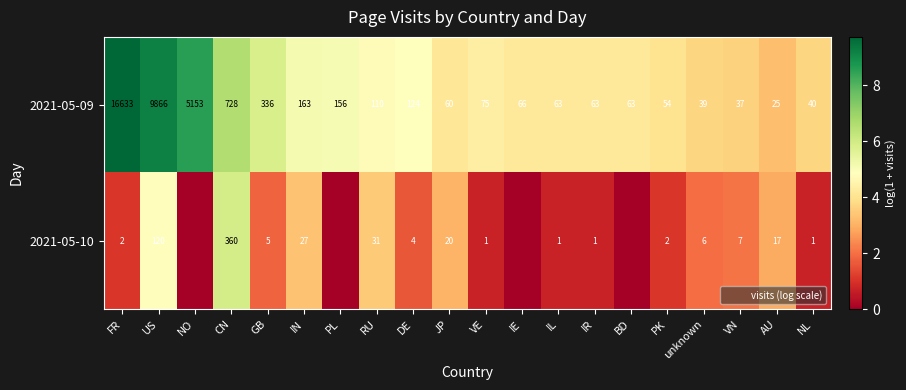

What is the approximate value of 2021-05-09 at VN?

37